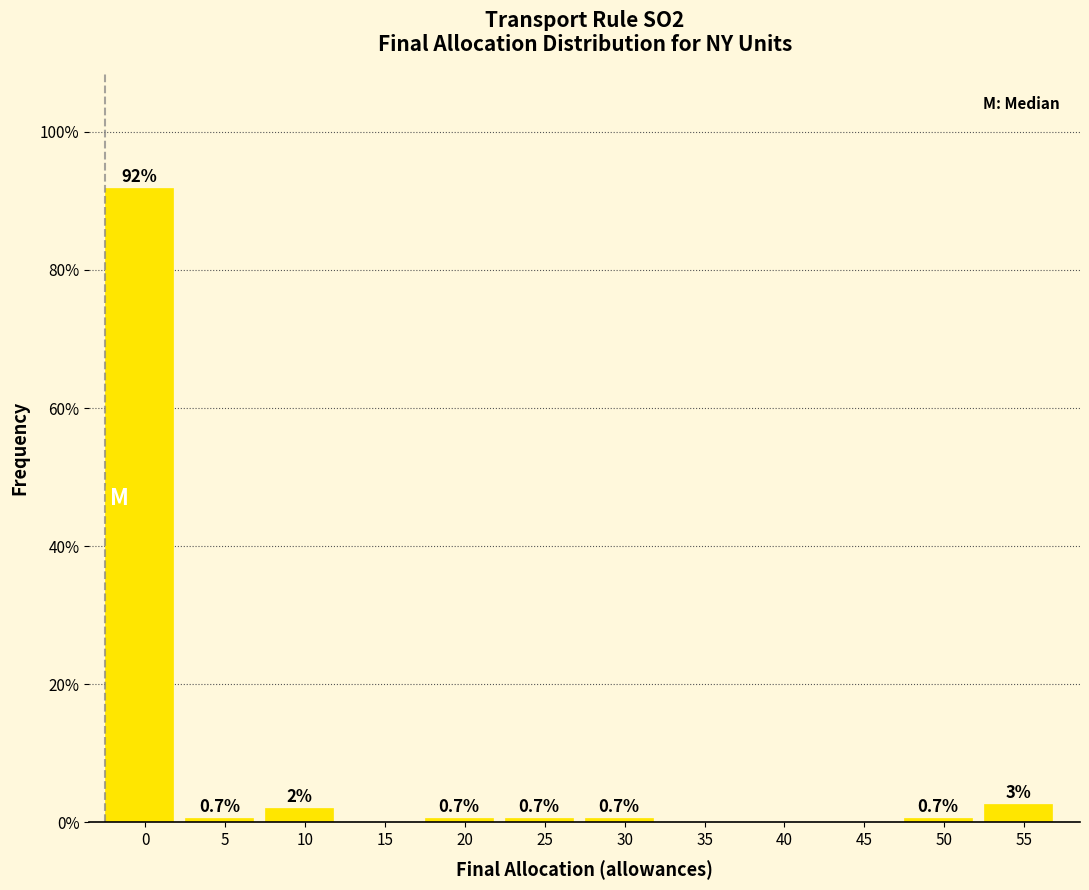

Reading right to left, transcribe all the data shown in this chart.

55=2.7	50=0.7	45=0.0	40=0.0	35=0.0	30=0.7	25=0.7	20=0.7	15=0.0	10=2.0	5=0.7	0=91.9